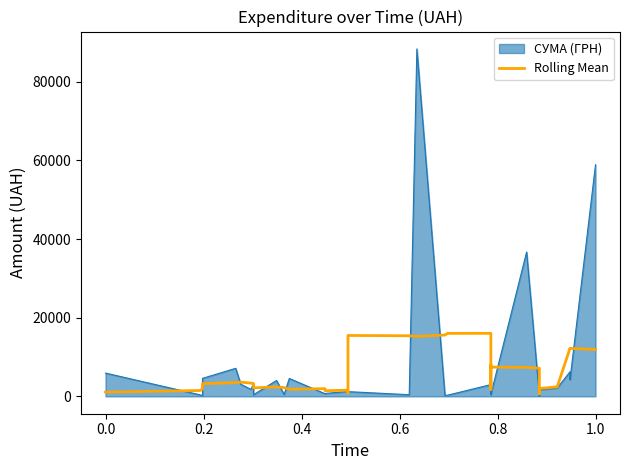

Count the number of categories in the chart.

40